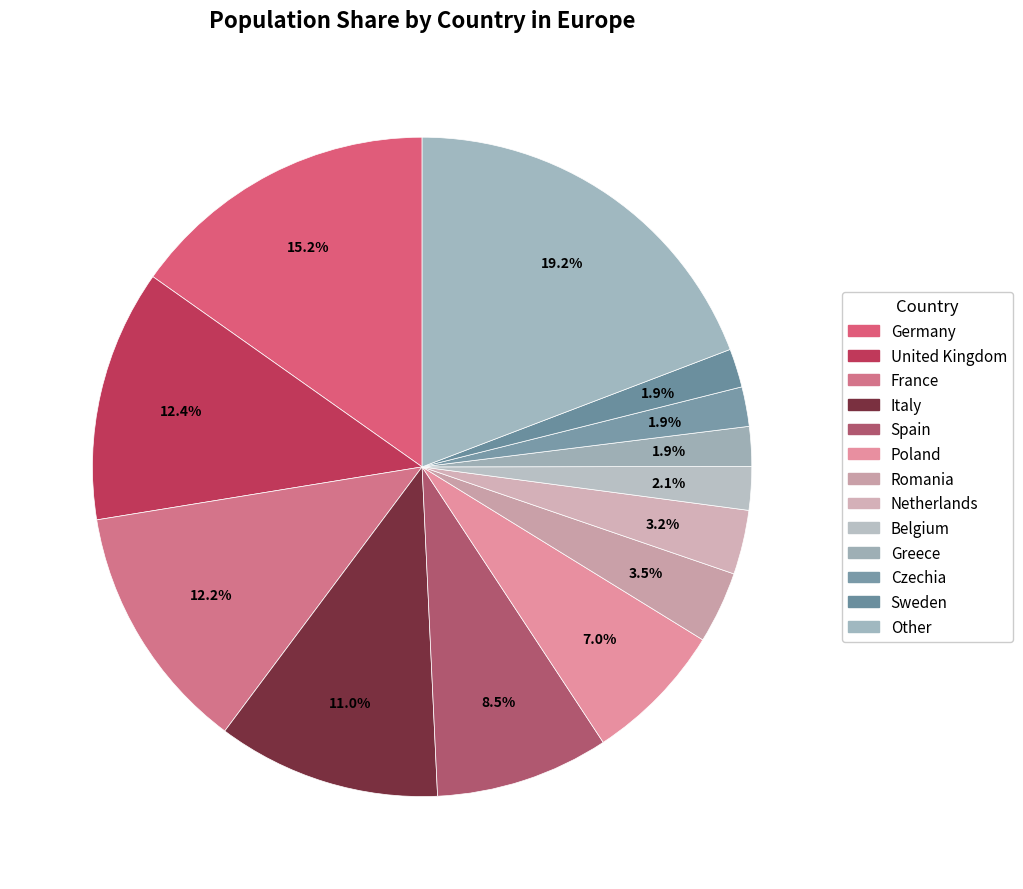

How many segments does this pie chart have?

13